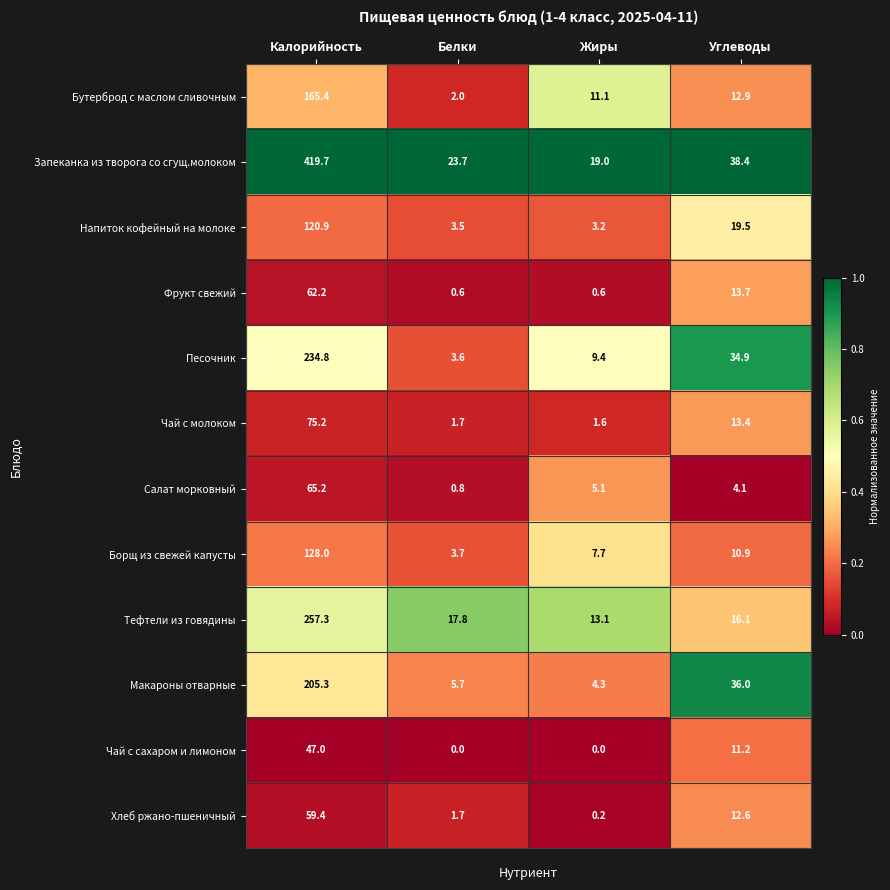

At how many categories does at least one series exceed 22?

3